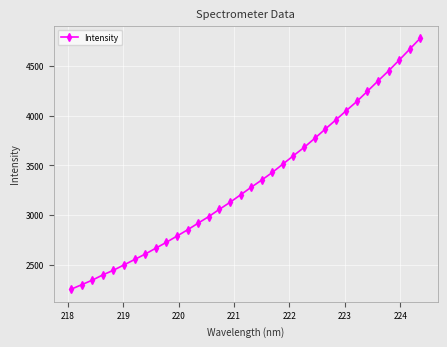

What is the value of the 23rd point from the left?

3680.7